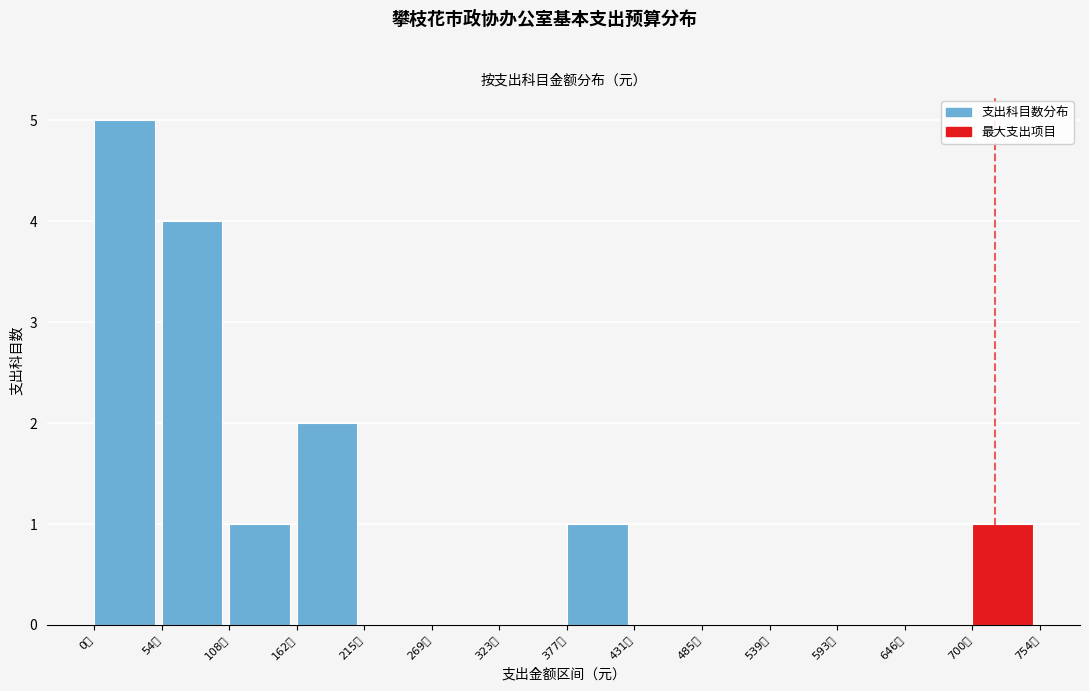

Reading right to left, transcribe all the data shown in this chart.

700万=1	646万=0	593万=0	539万=0	485万=0	431万=0	377万=1	323万=0	269万=0	215万=0	162万=2	108万=1	54万=4	0万=5